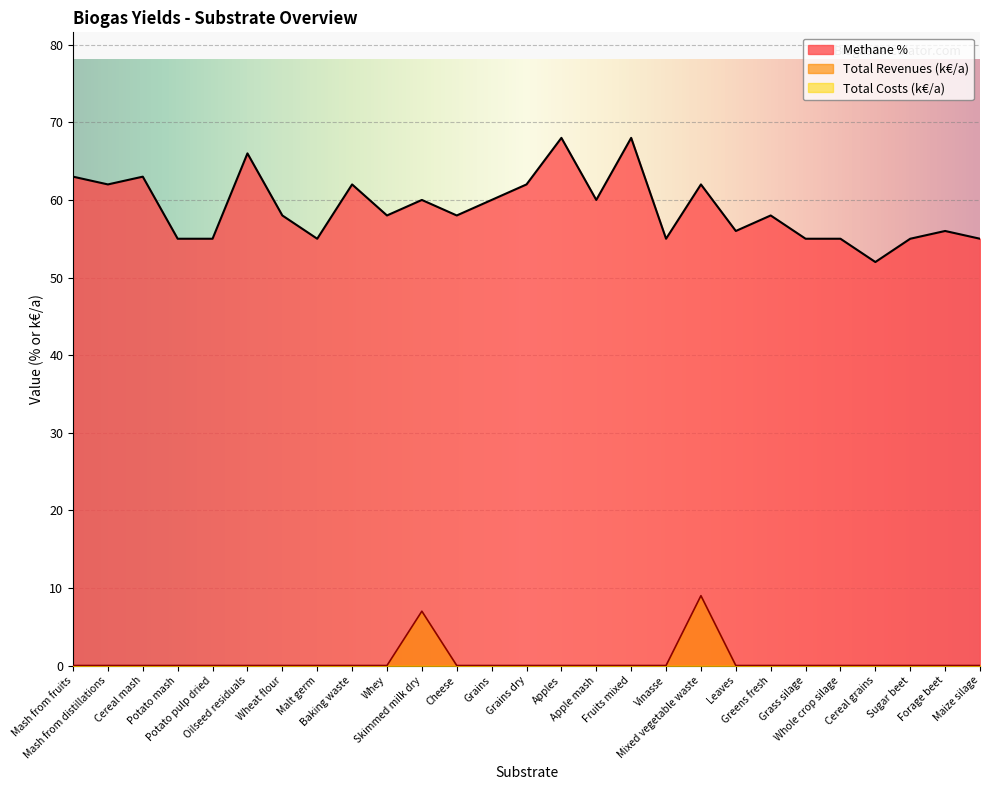

What position from the right is Leaves?

8